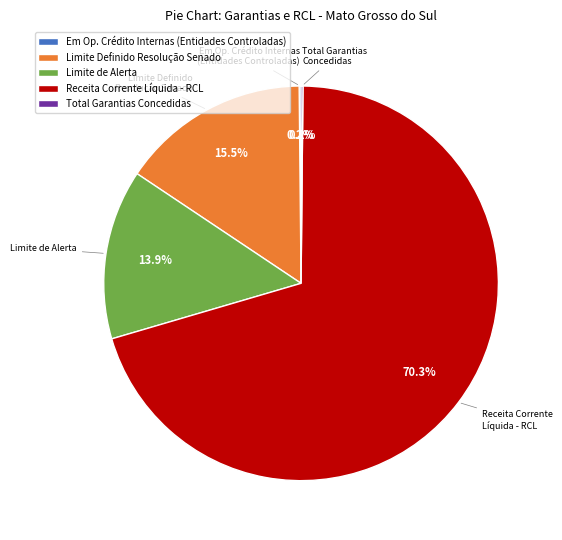

What portion of the pie excludes Limite Definido Resolução Senado?

84.5%